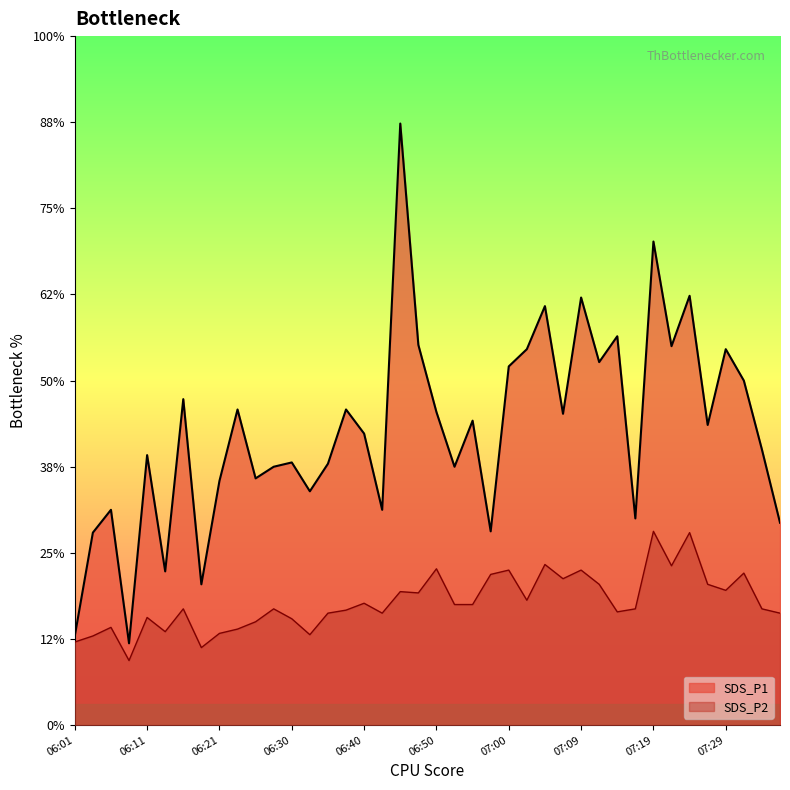

Rank the series at 07:29 from highest to lowest value.

SDS_P1, SDS_P2